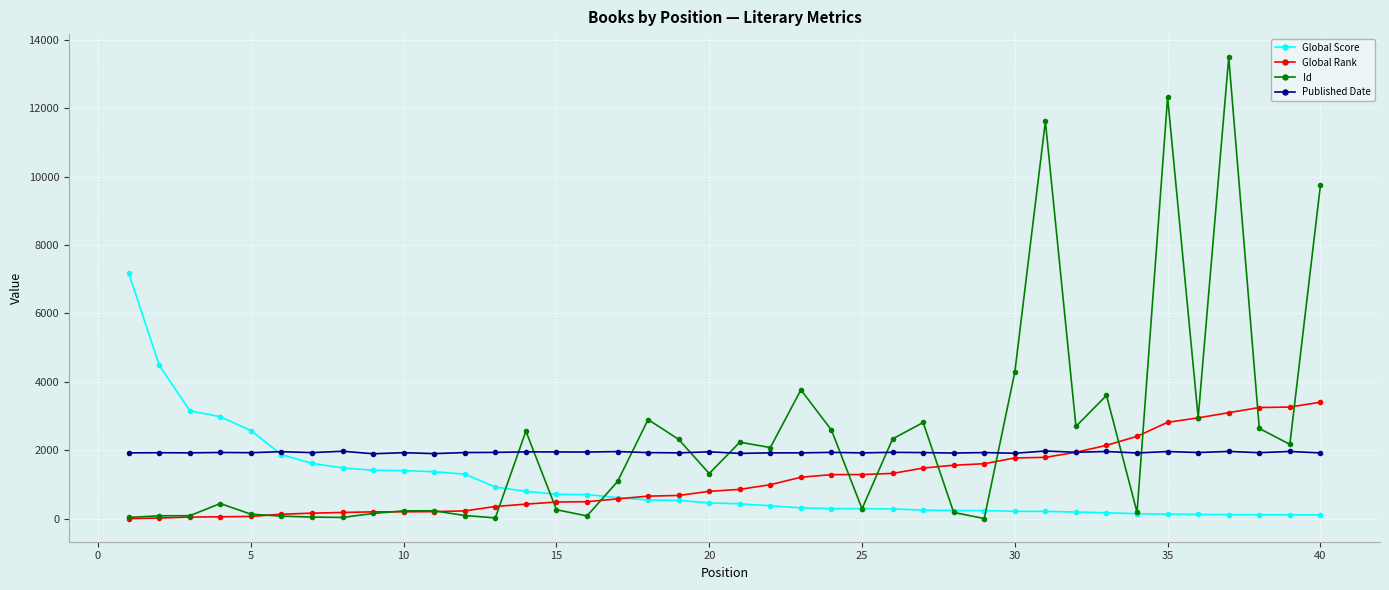

Which series has the largest range (max minus min)?

Id